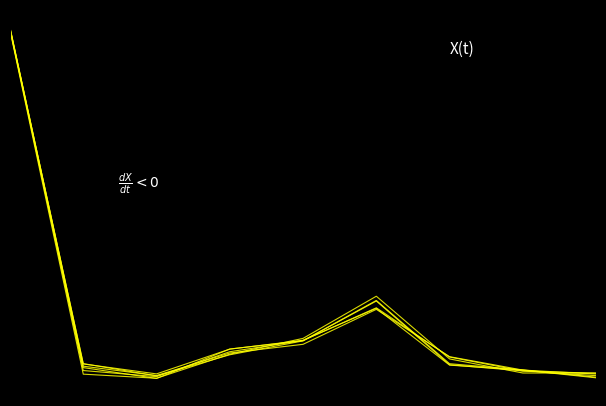

Does the chart display data point markers on the line(s)?

No